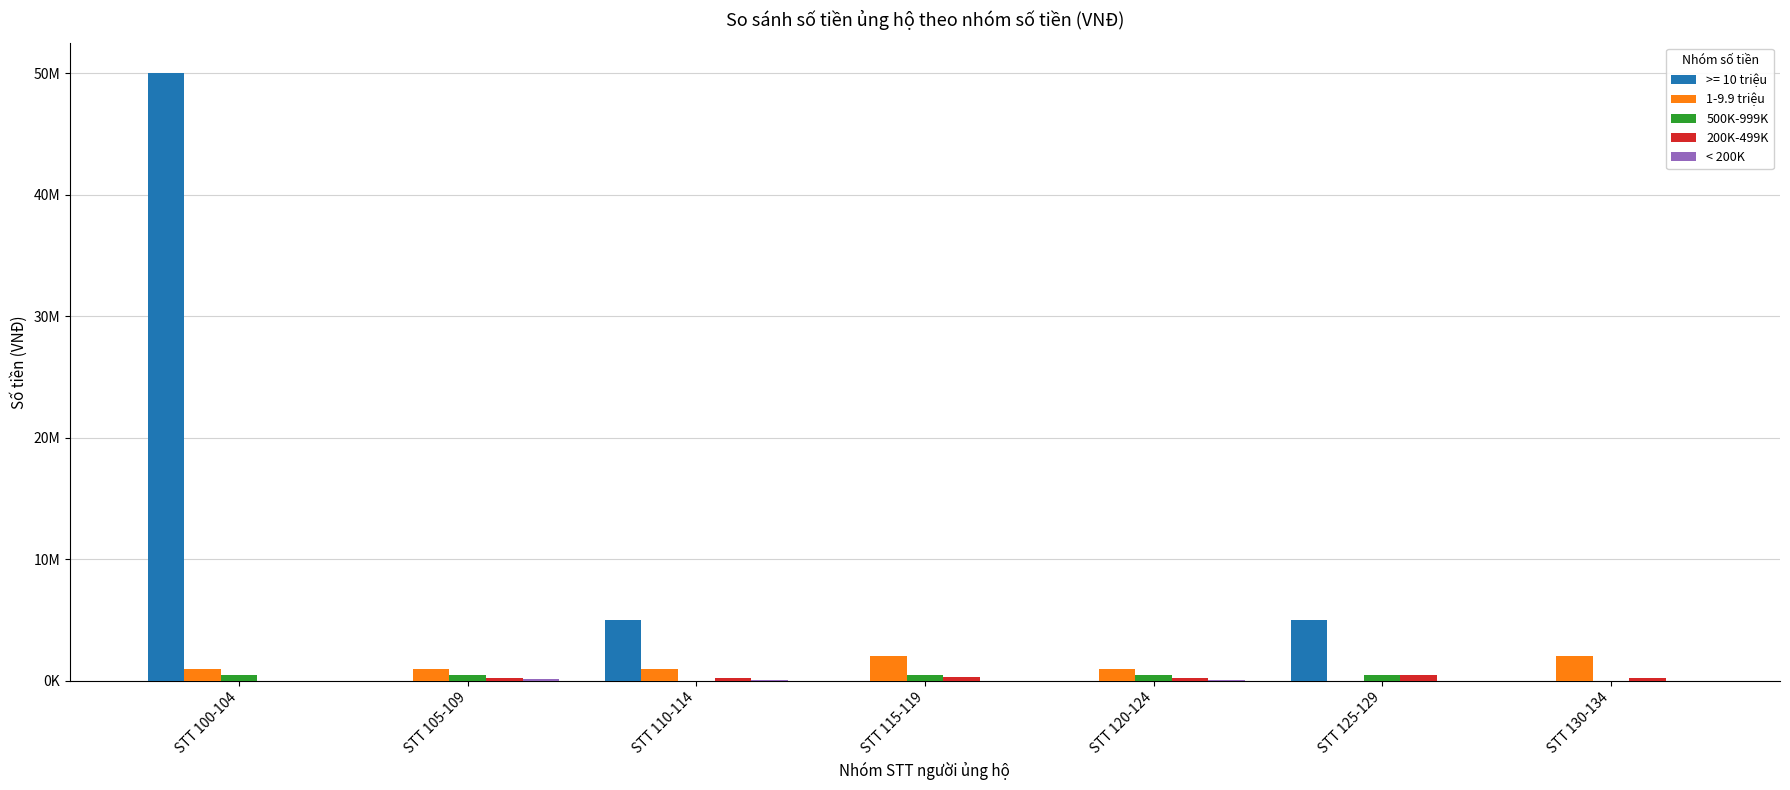

Does the chart contain any negative values?

No